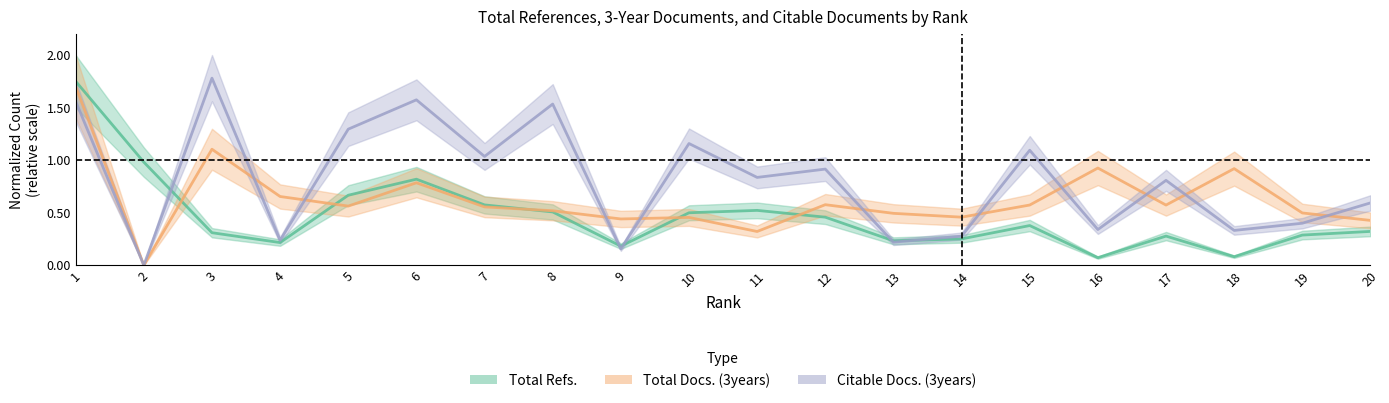

Rank the series at 8 from lowest to highest value.

Total Refs., Total Docs. (3years), Citable Docs. (3years)